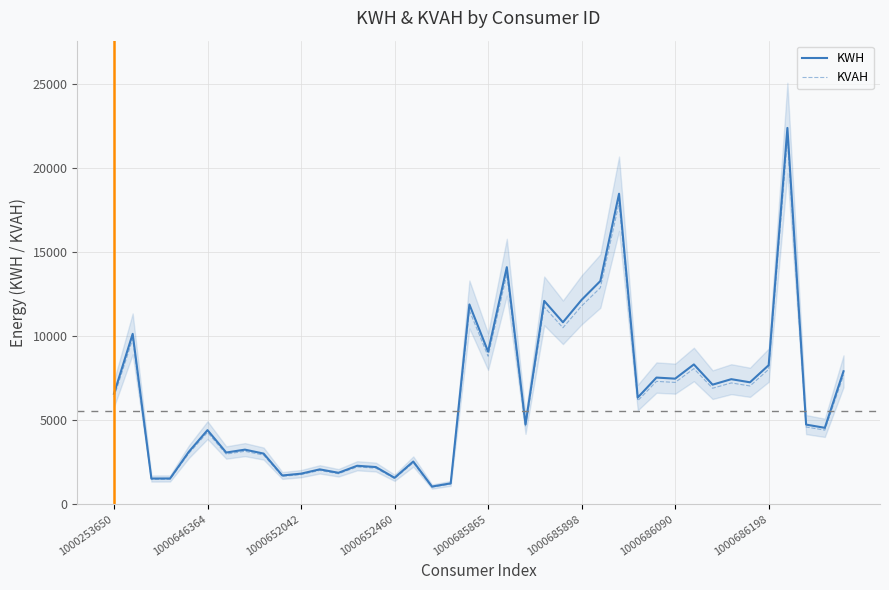

Which series has the largest total across all categories?

KWH